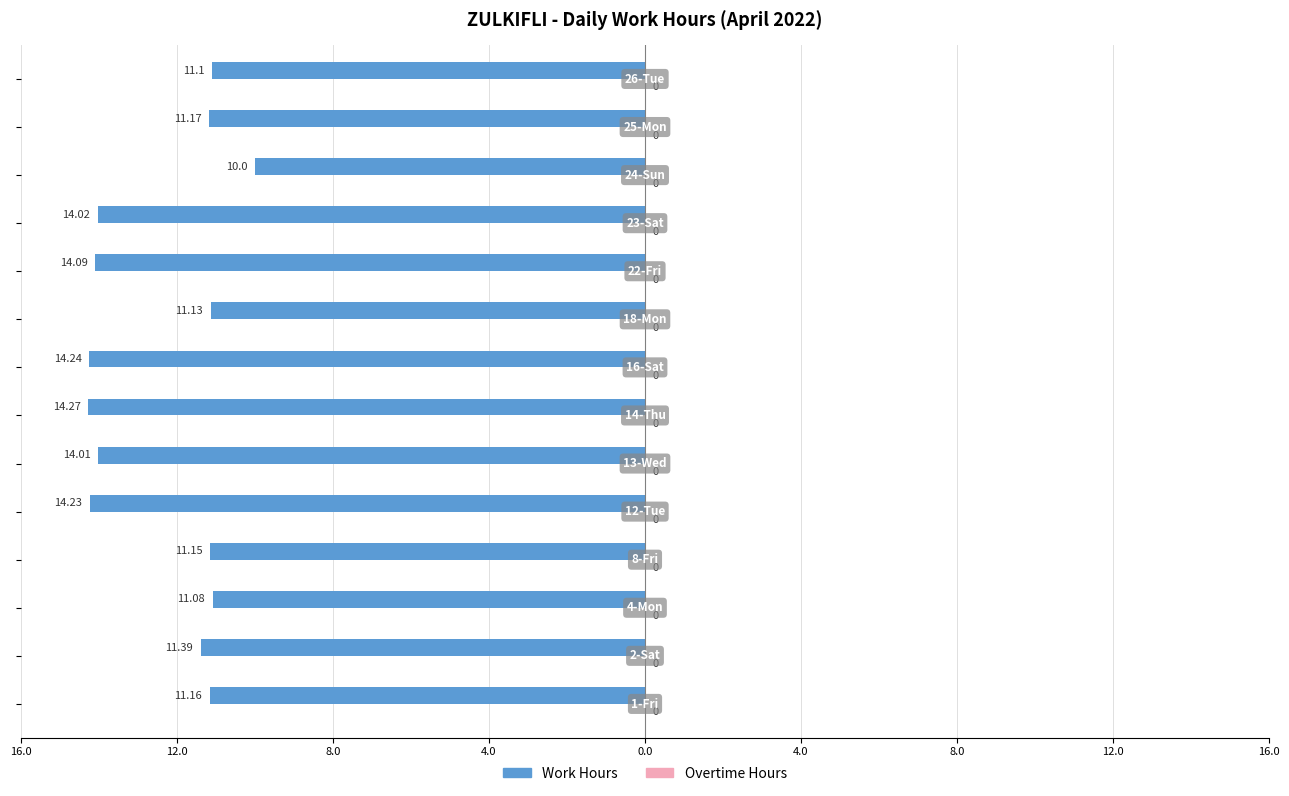

Are the bars horizontal?

Yes